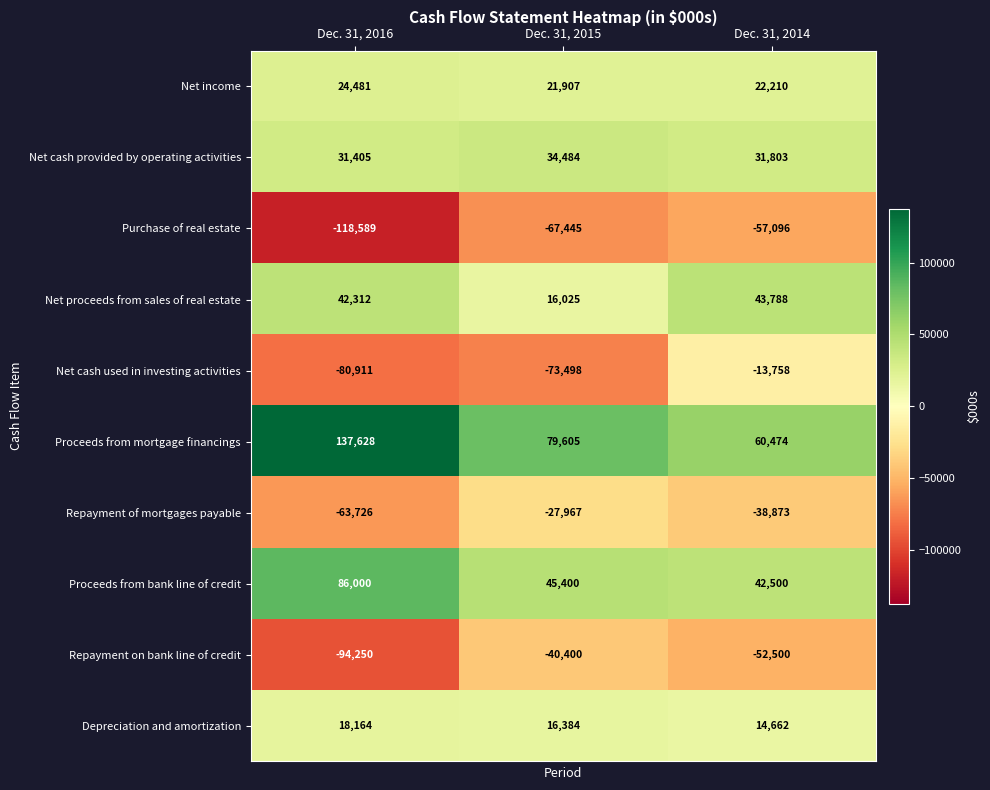

At which label does Proceeds from bank line of credit first exceed 45400?

Dec. 31, 2016